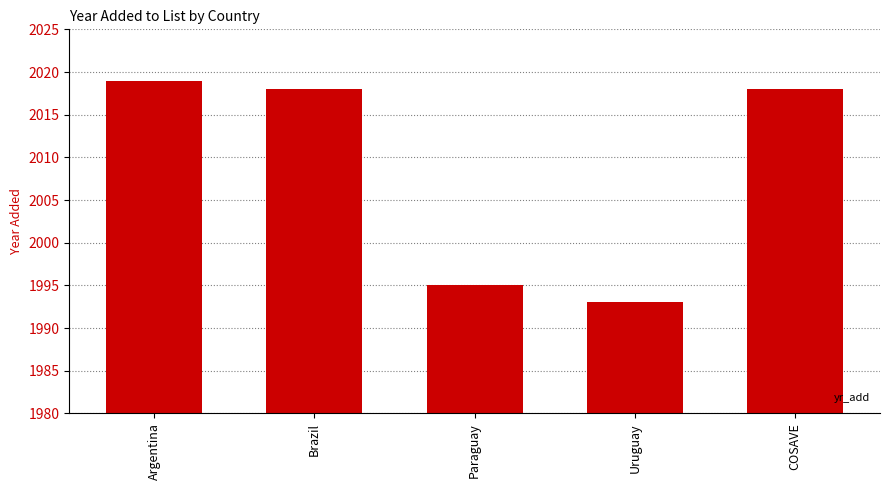

At which category does the chart reach its peak across all series?

Argentina